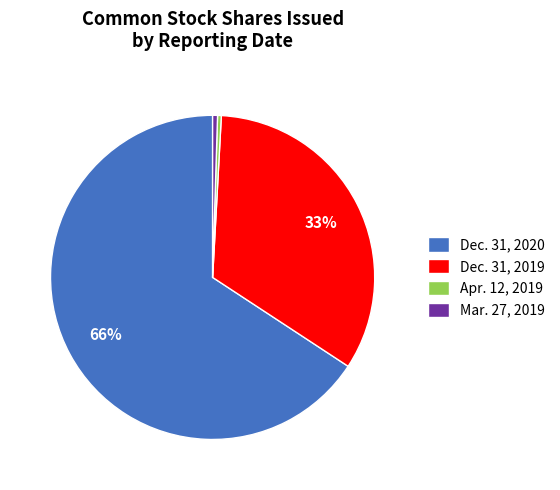

To the nearest percent, what is the average slice percentage?

25%